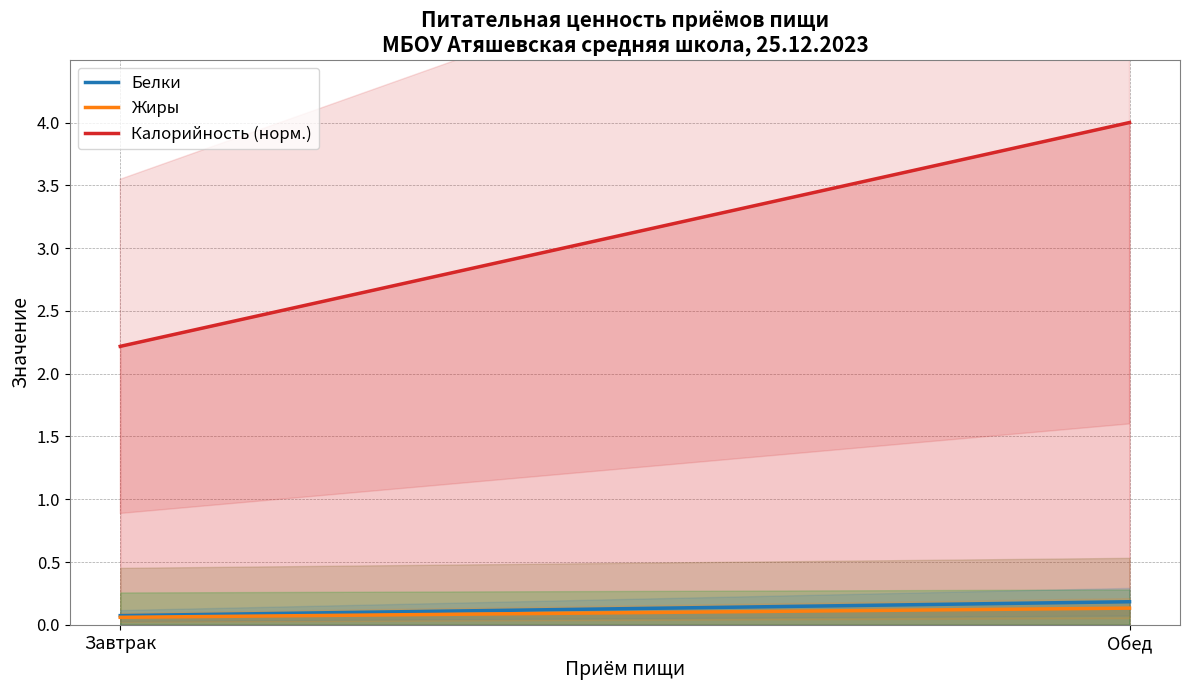

Which category has the highest value across all series?

Обед